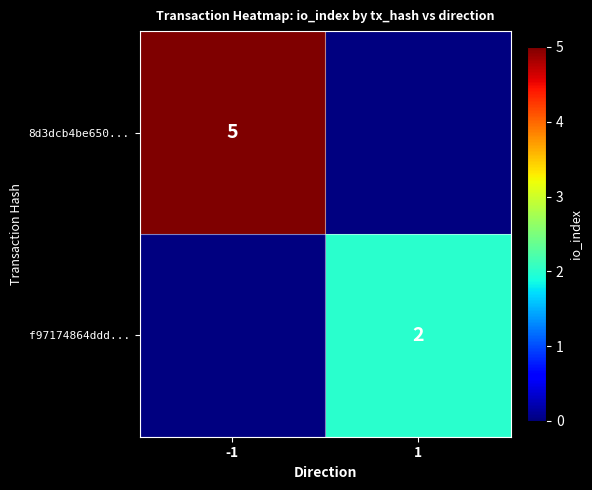

True or false: 8d3dcb4be650... has a value of 2 at -1.

False